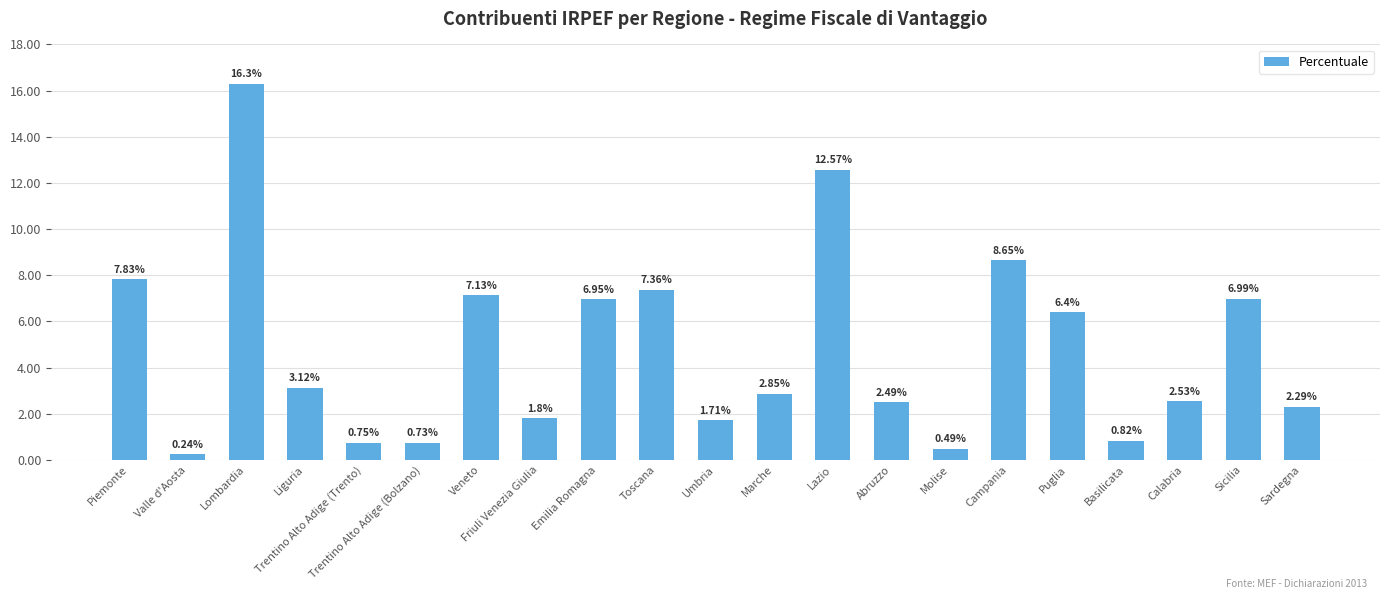

Rank the categories by value from highest to lowest.

Lombardia, Lazio, Campania, Piemonte, Toscana, Veneto, Sicilia, Emilia Romagna, Puglia, Liguria, Marche, Calabria, Abruzzo, Sardegna, Friuli Venezia Giulia, Umbria, Basilicata, Trentino Alto Adige (Trento), Trentino Alto Adige (Bolzano), Molise, Valle d'Aosta